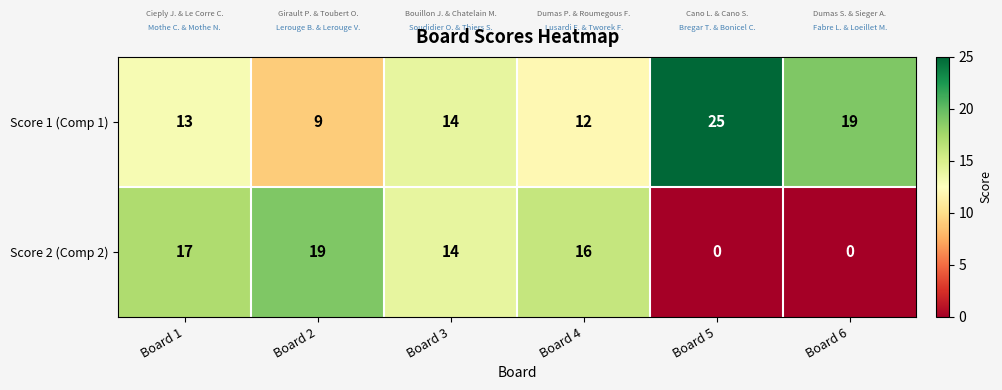

How many distinct data groups are displayed?

2